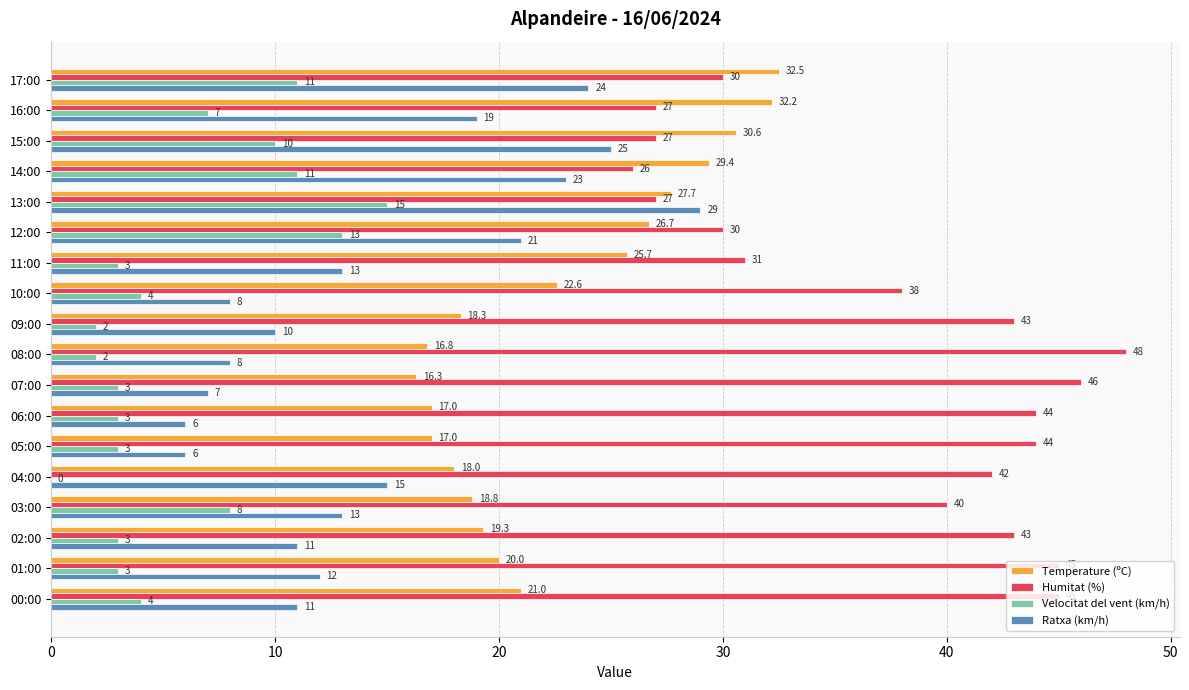

What is the sum of all Temperature (ºC) values?

409.9